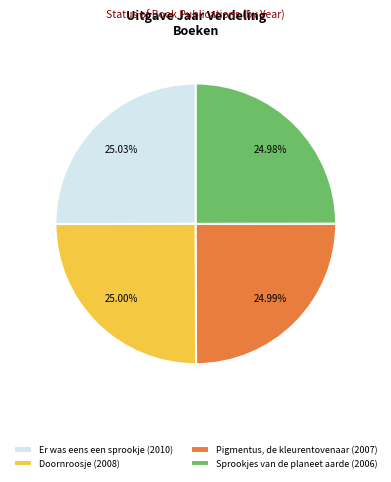

What percentage is NOT represented by Sprookjes van de planeet aarde?

75.0%